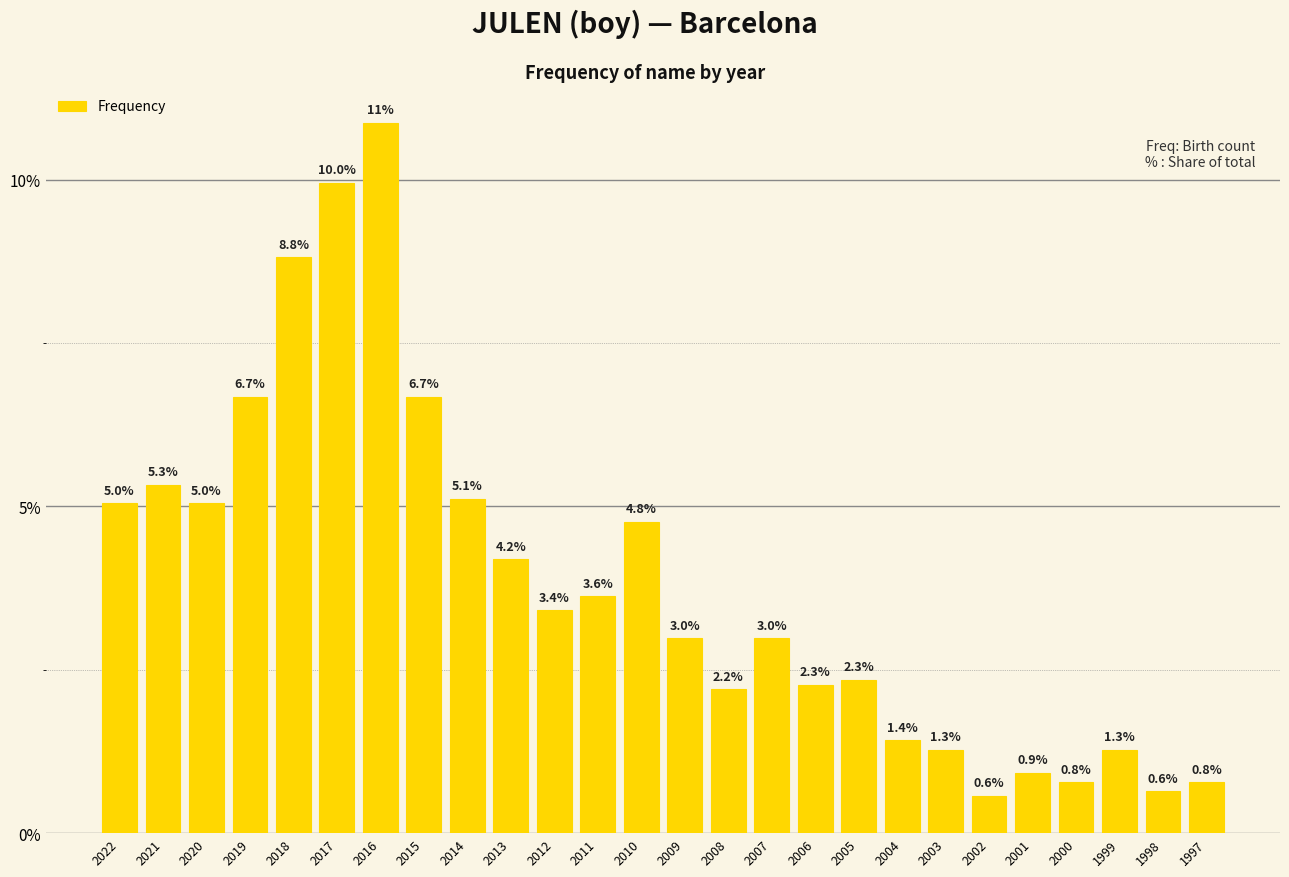

Does the chart contain any negative values?

No